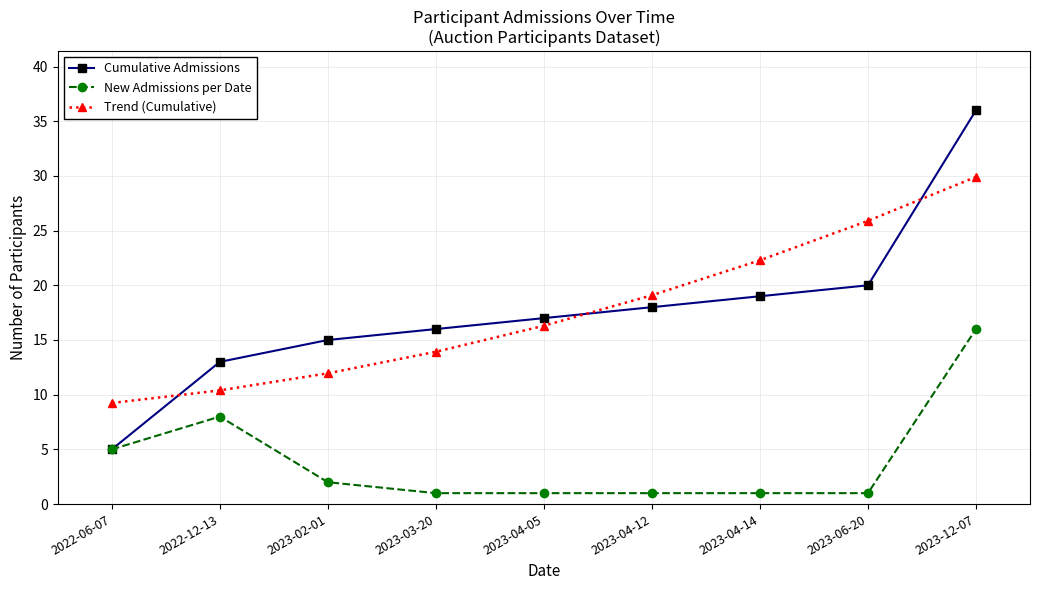

What is the total value across all series at 2023-06-20?

46.9